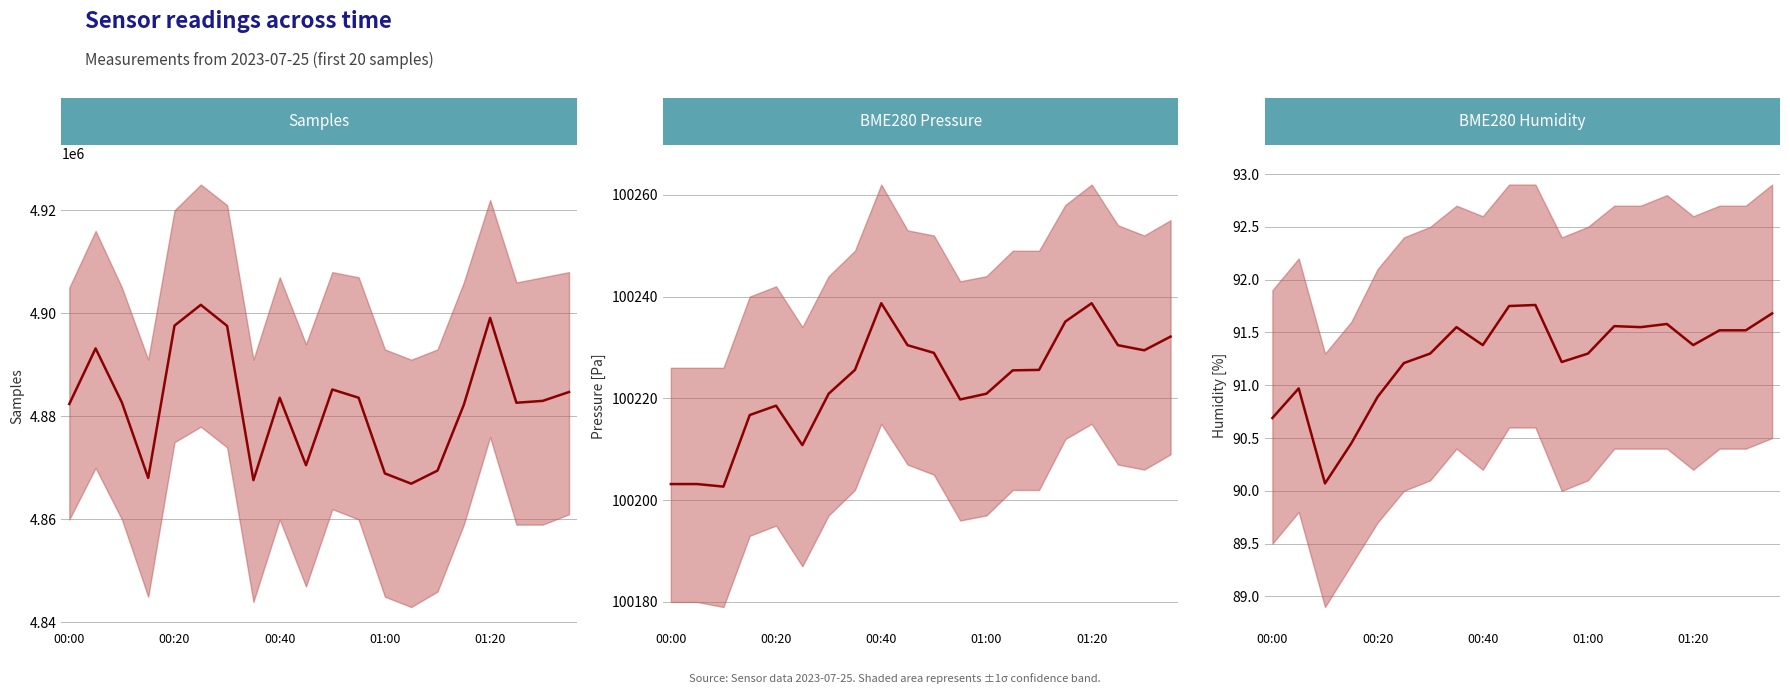

Which series has the widest spread of values?

Samples